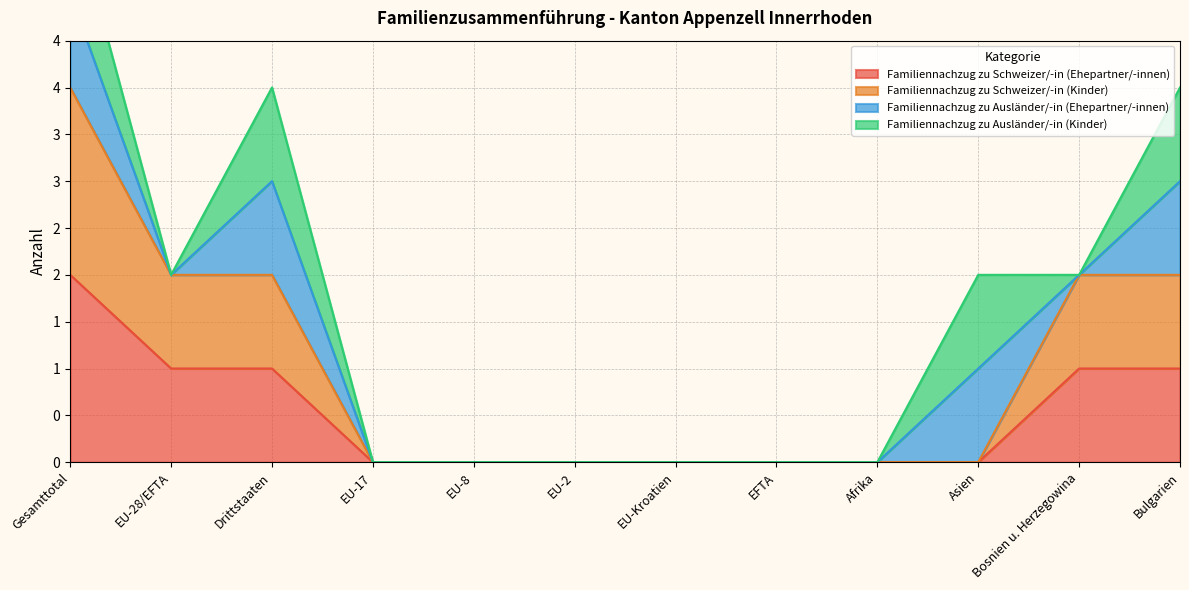

Which series has the largest total across all categories?

Familiennachzug zu Schweizer/-in (Kinder)